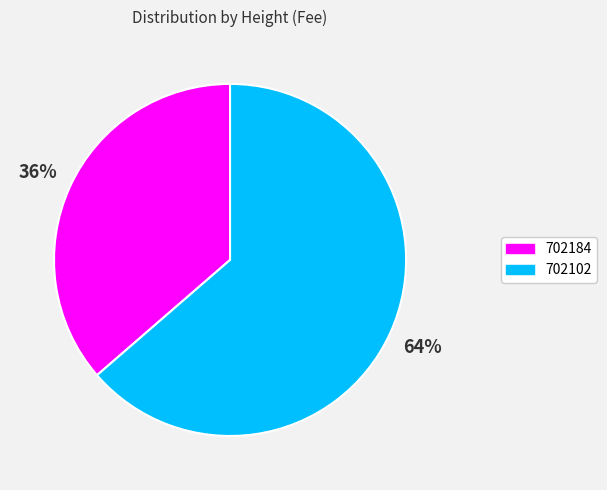

Which has a higher value, 702184 or 702102?

702102